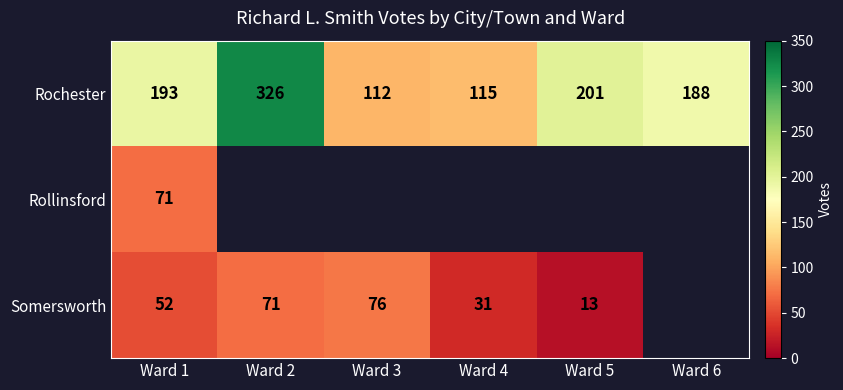

Between Ward 1 and Ward 2, which is larger?

Ward 2